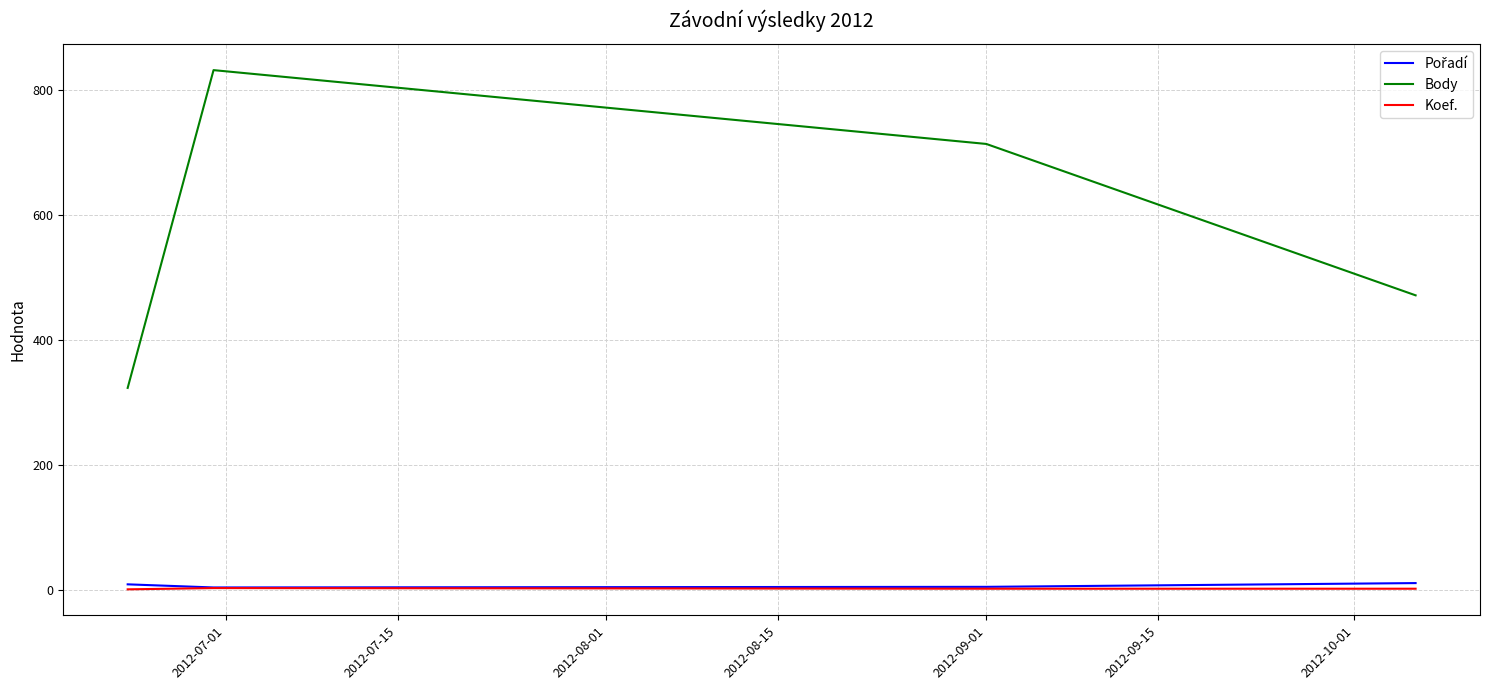

Which series has the largest total across all categories?

Body